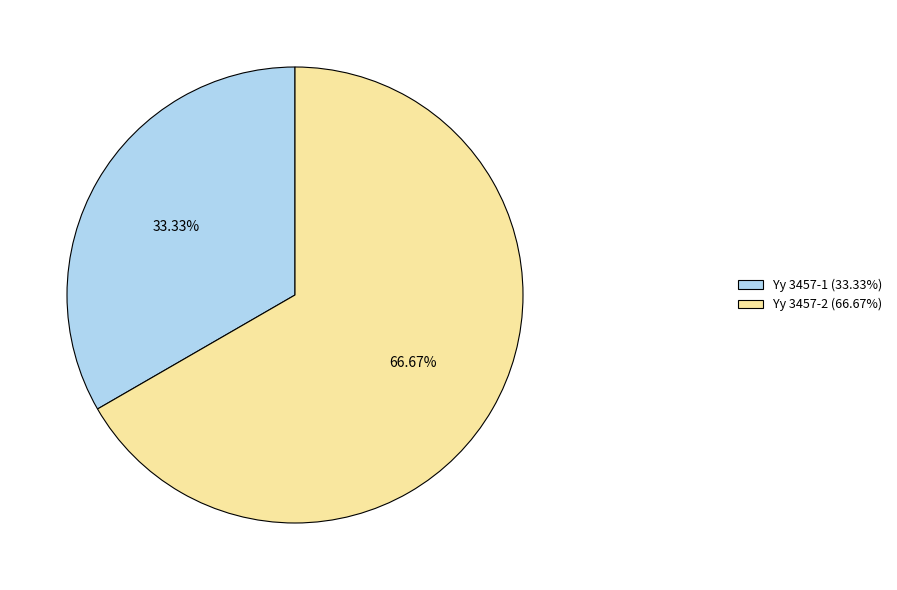

Is it true that Yy 3457-1 is 45% of the pie?

False